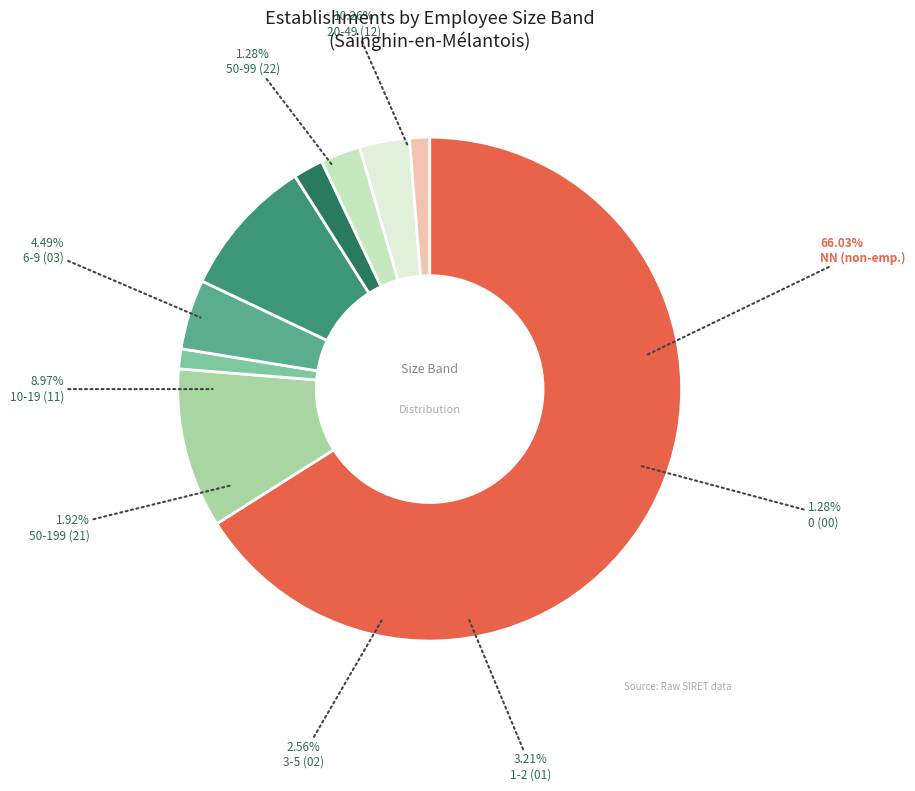

True or false: 22 accounts for 11% of the total.

False